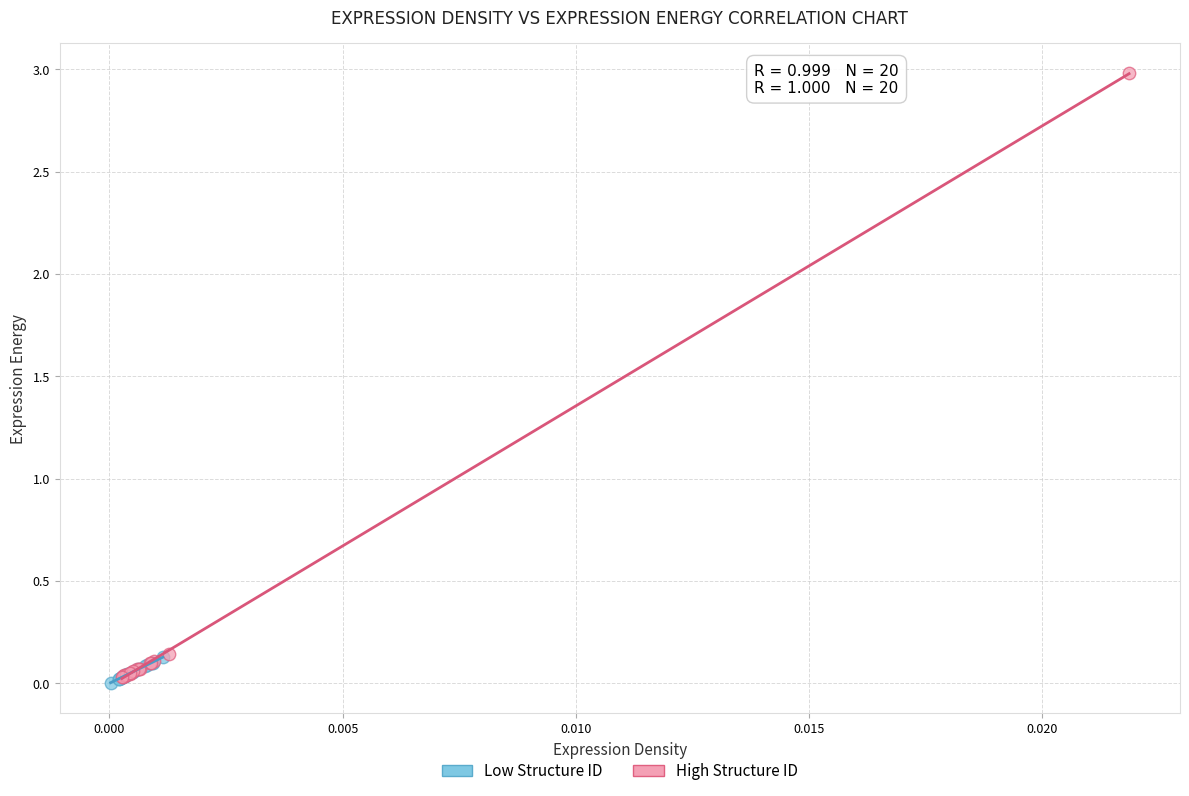

What are all the series names shown in the legend?

Low Structure ID, High Structure ID